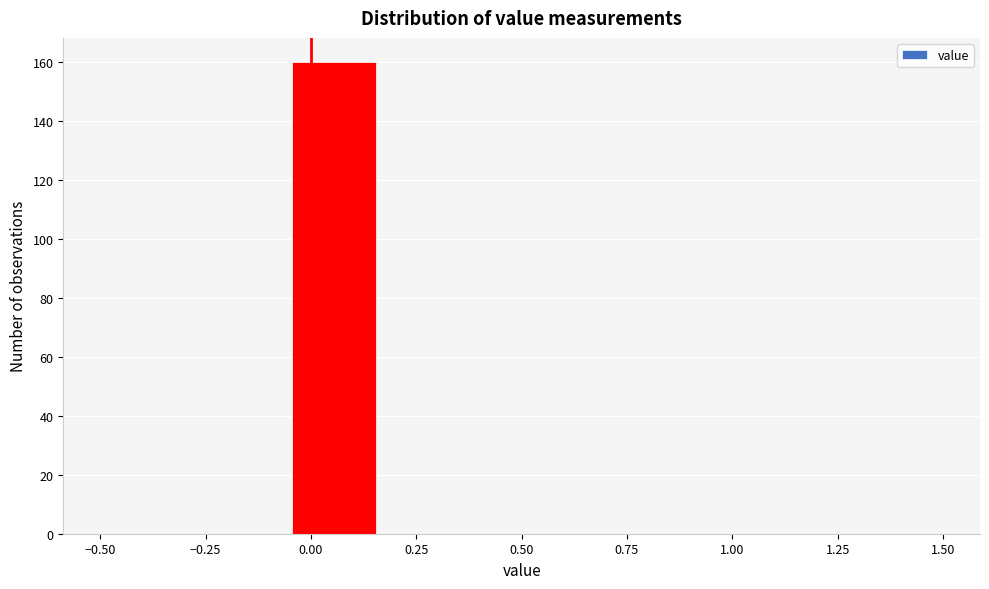

How tall is the bar that spans -0.05 to 0.15 on the x-axis? Neither the bar edges nor the heights are printed on the chart, so give them approximately, as read against the axes.

160